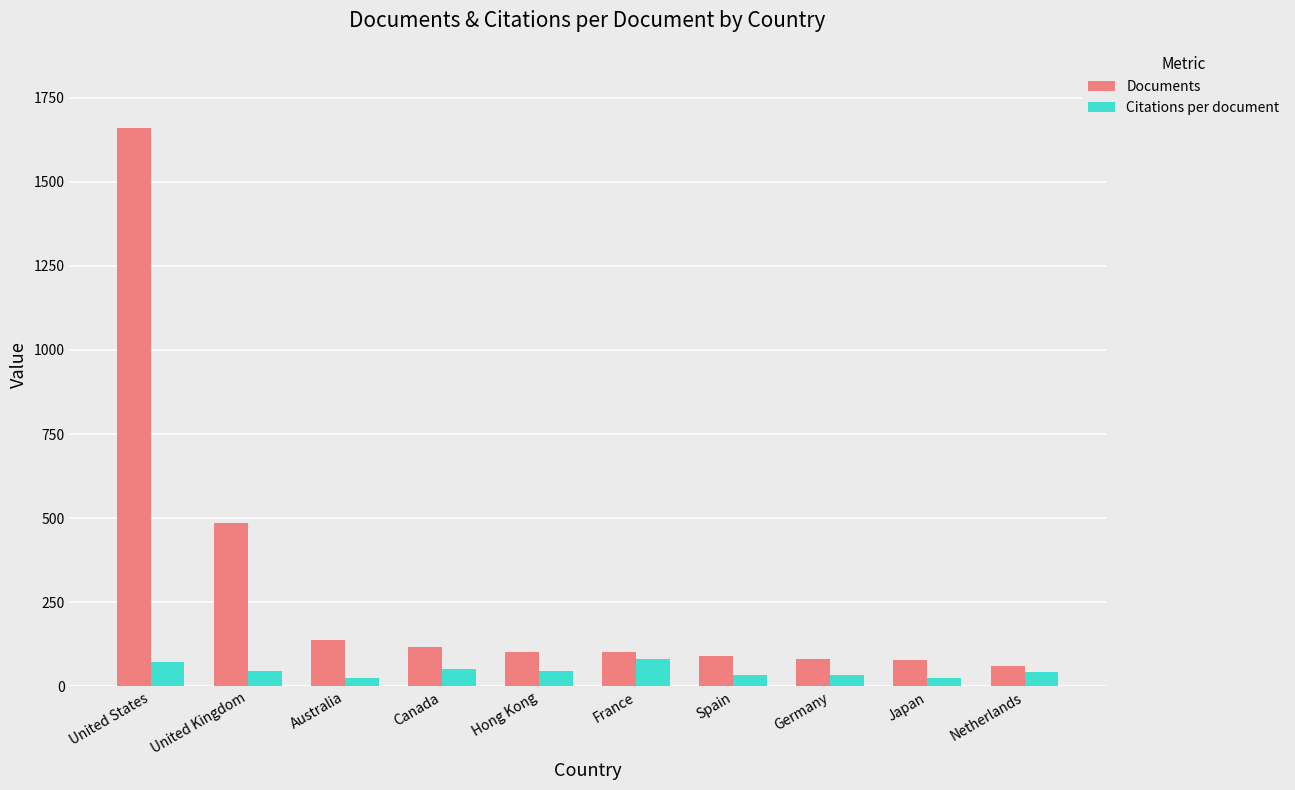

Read the Documents value at United Kingdom.

485.0